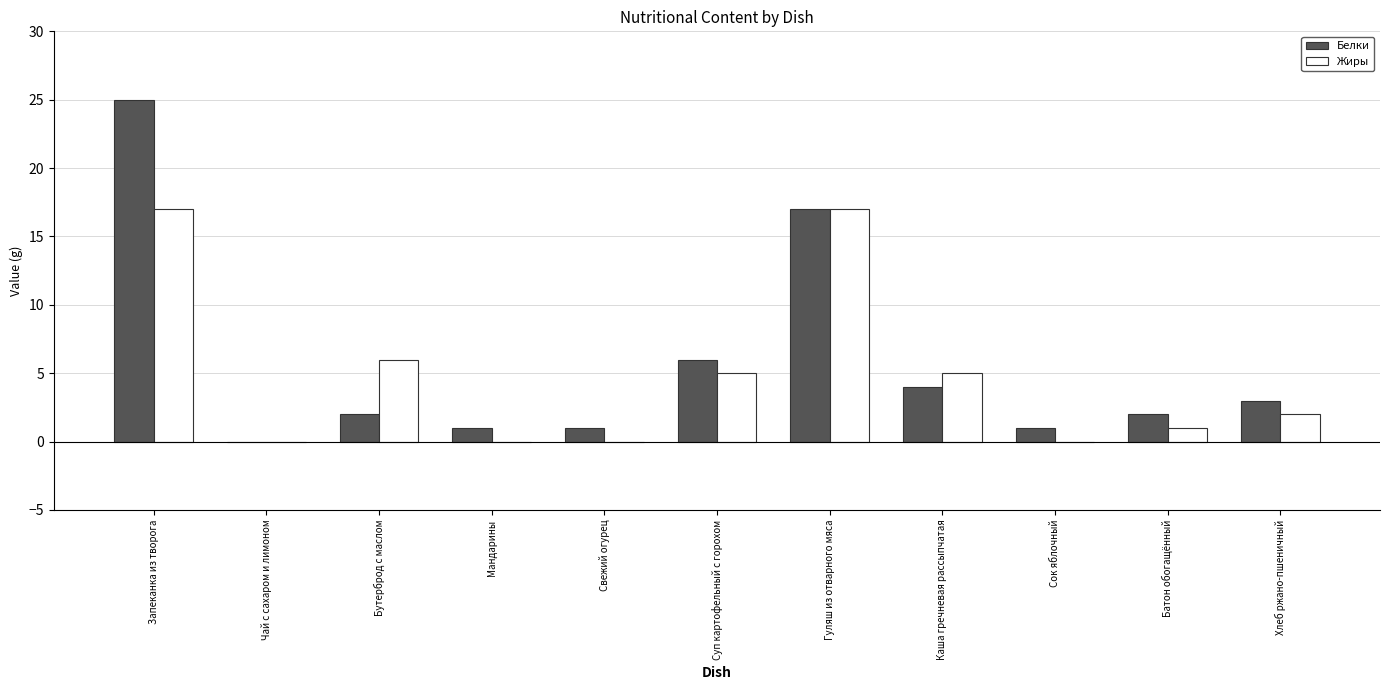

What is the maximum value shown in the chart?

25